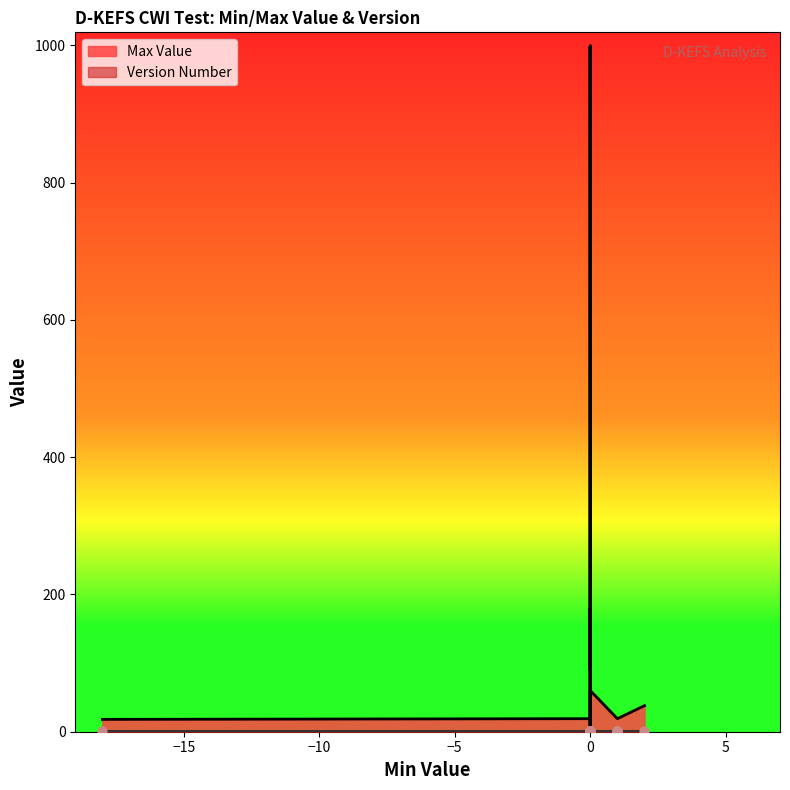

What is the total value across all series at -18?

19